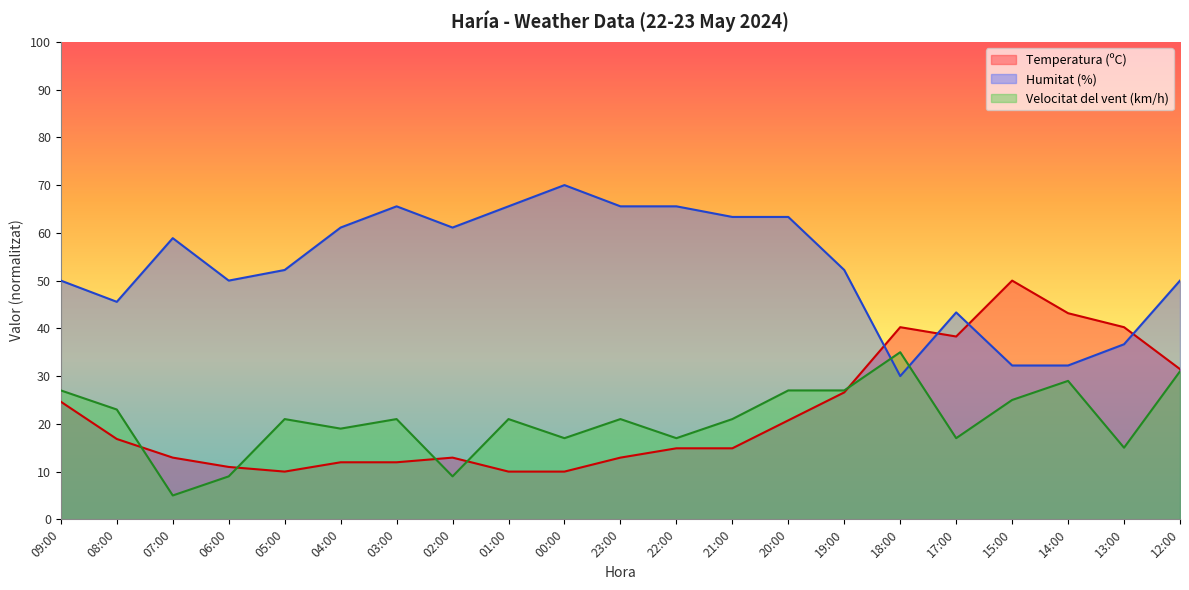

True or false: Temperatura (ºC) and Velocitat del vent (km/h) intersect in this chart.

True